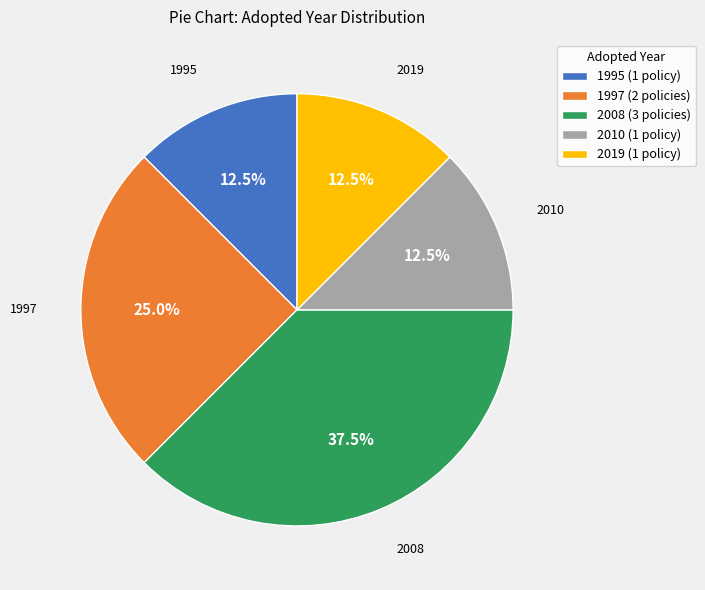

Between 2010 (1 policy) and 2008 (3 policies), which is larger?

2008 (3 policies)